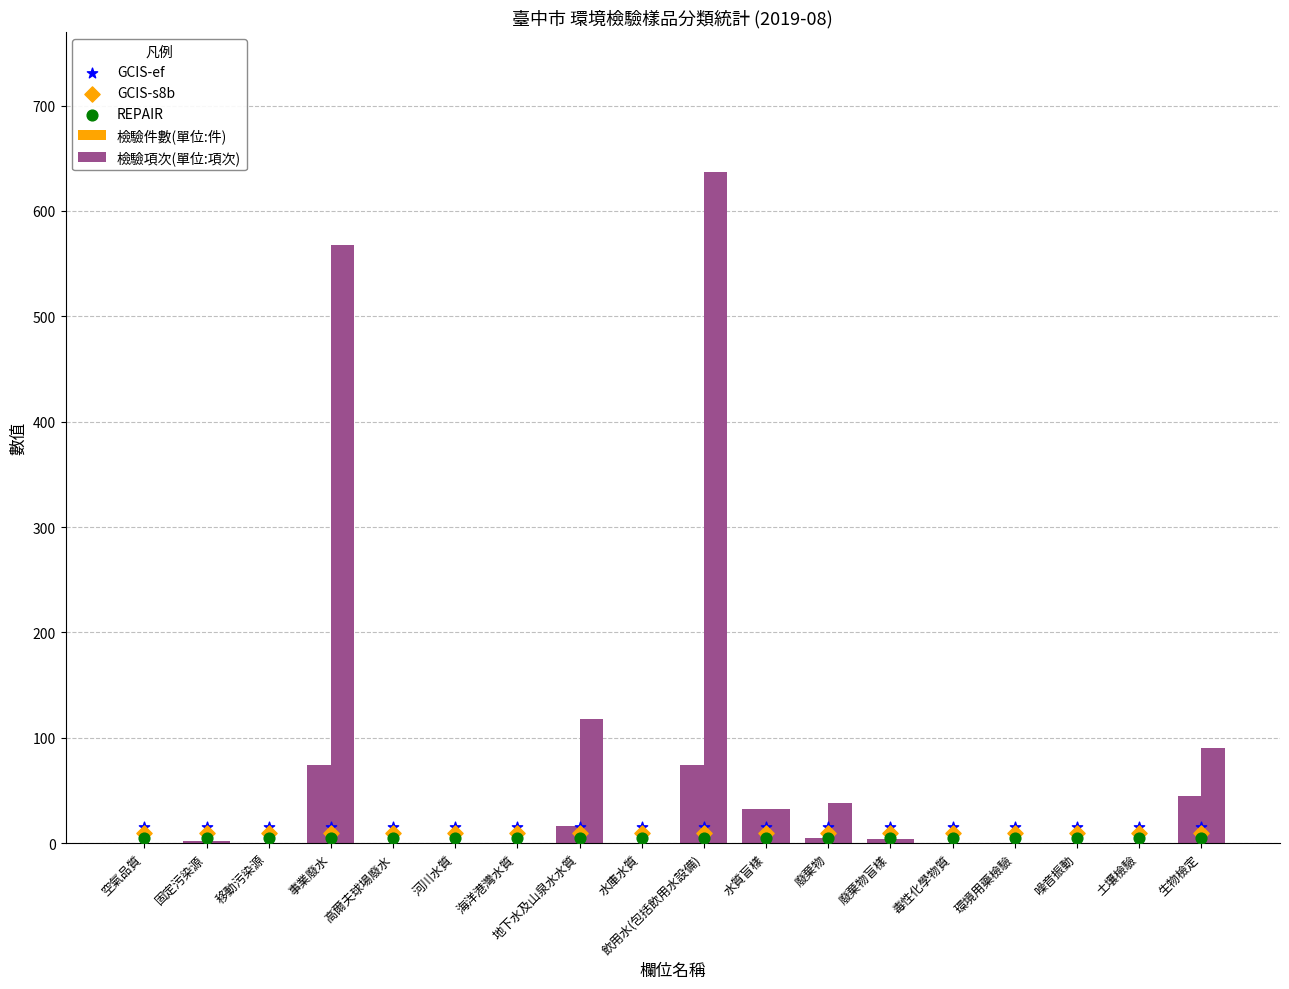

What is the total value across all series at 固定污染源?

34